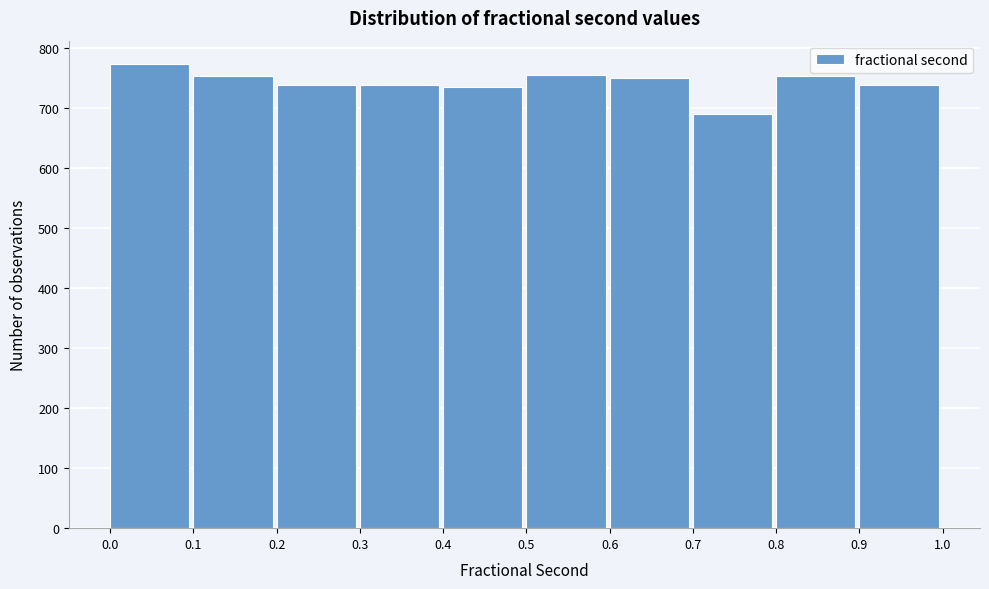

Reading left to right, list every bar in this chart as the range it spans on the x-axis followed by its height. The values are not printed on the chart, so give them approximately, as read against the axis.

0.0 to 0.1: 770
0.1 to 0.2: 750
0.2 to 0.3: 740
0.3 to 0.4: 740
0.4 to 0.5: 740
0.5 to 0.6: 760
0.6 to 0.7: 750
0.7 to 0.8: 690
0.8 to 0.9: 750
0.9 to 1.0: 740